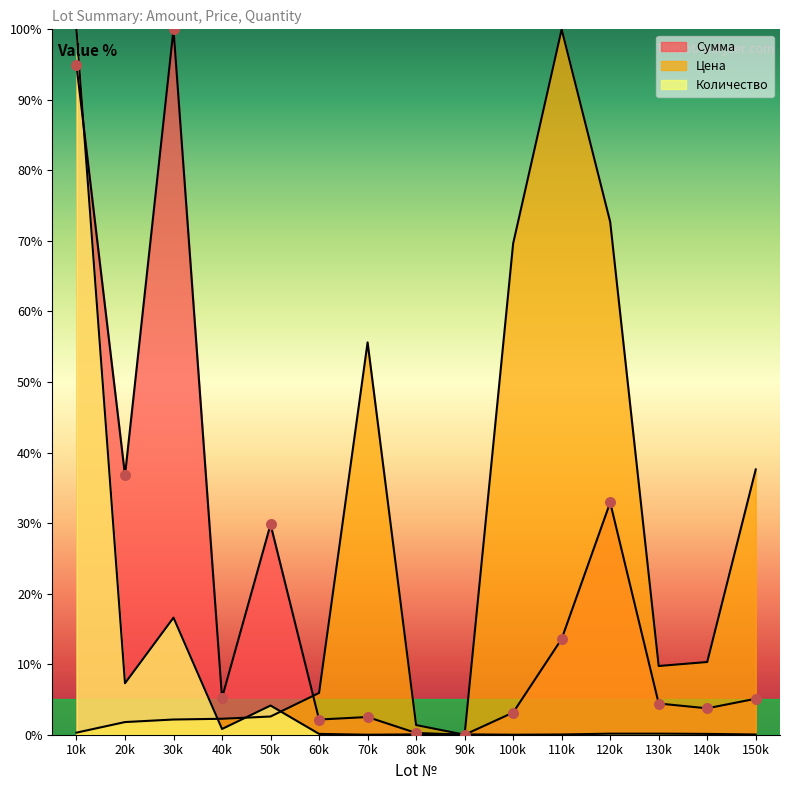

Which series has the largest Y range (max minus min)?

Сумма